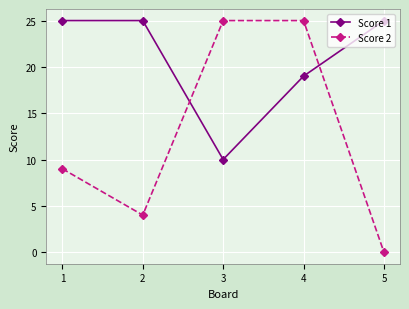

The value of Score 1 at 1 is 16. True or false?

False